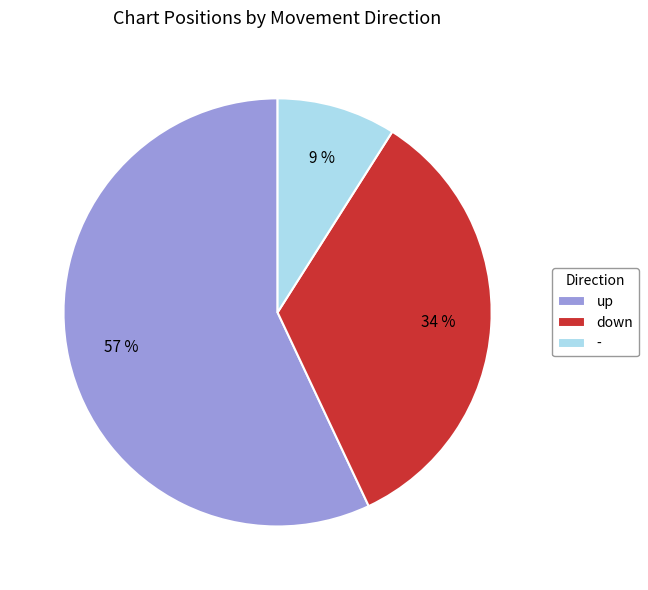

What is the majority slice?

up